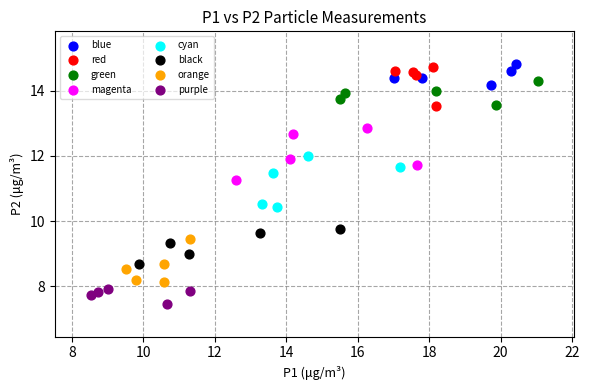

Which series contains the lowest Y value?

purple